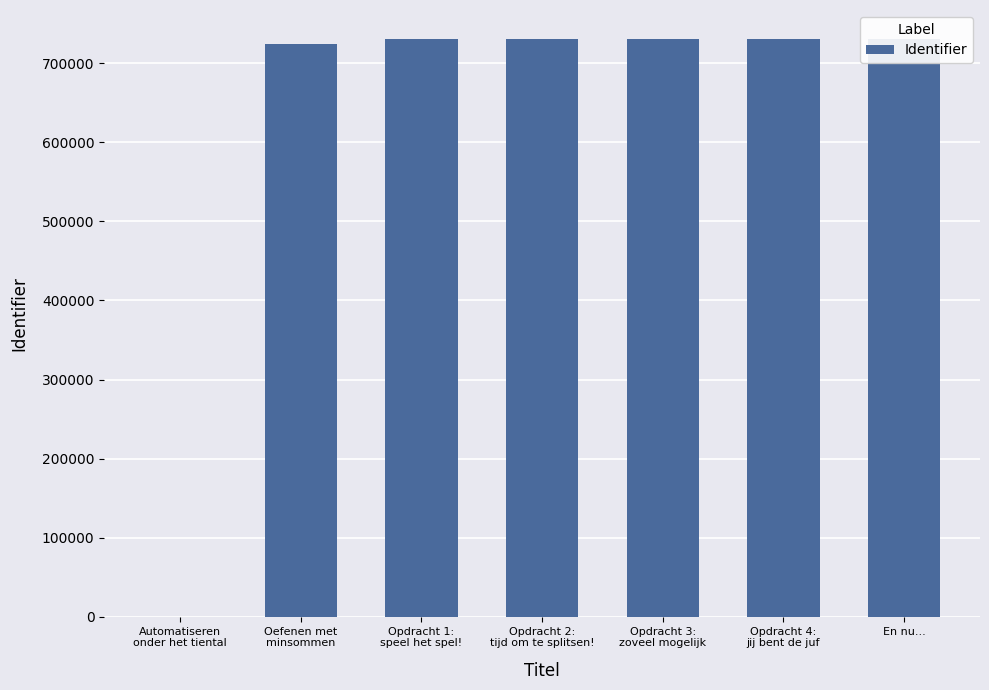

True or false: the data shows 254520 at Automatiseren
onder het tiental.

False